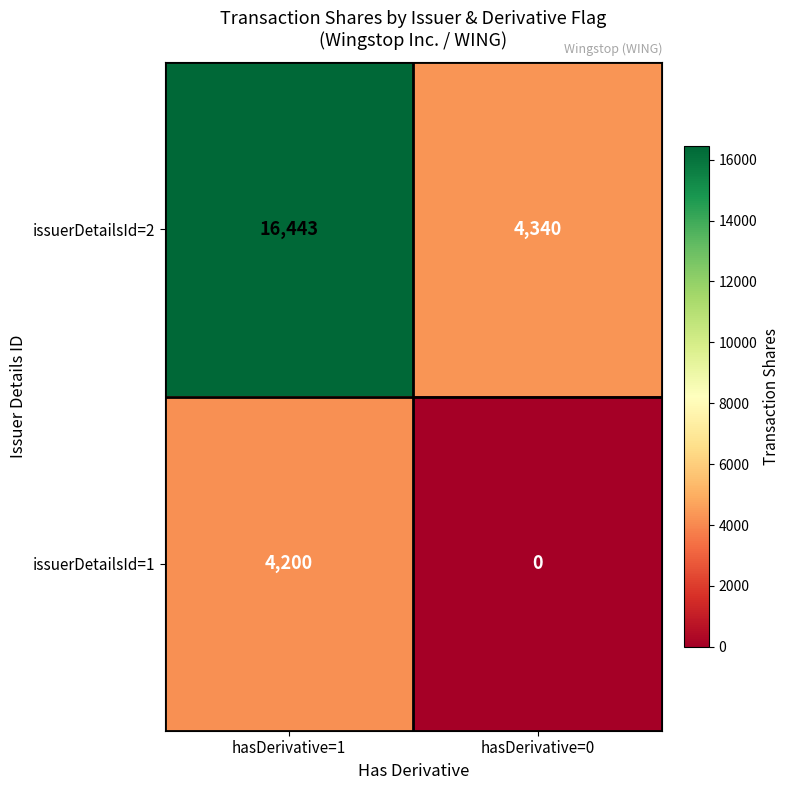

What is the spread (max minus min) of values at hasDerivative=0?

4340